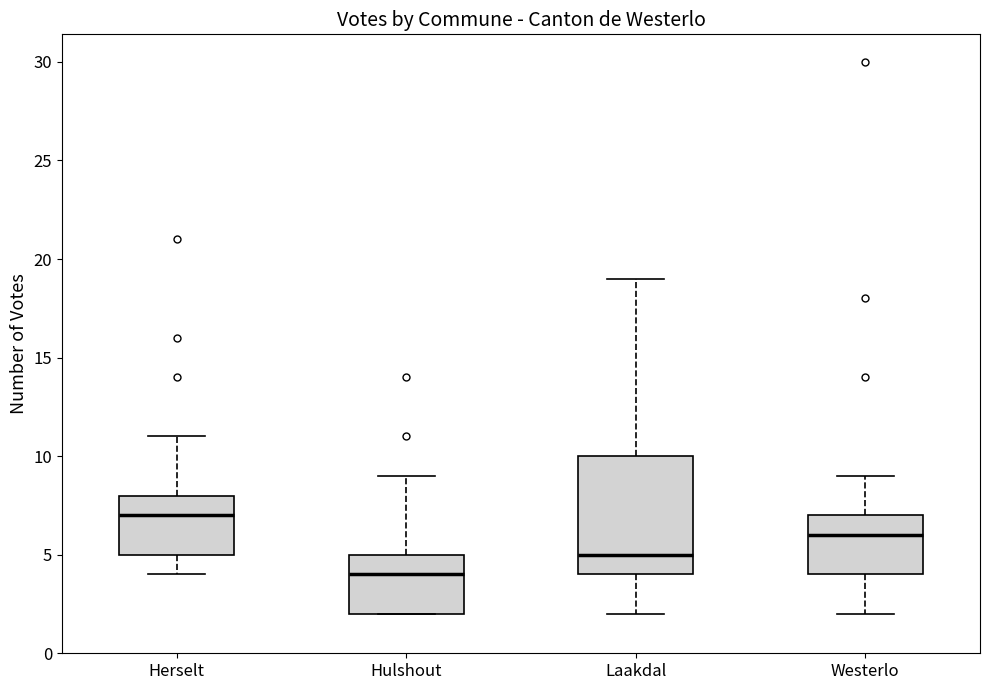

Reading left to right, read every box against the y-axis: the position of its median line, the range the box covers, and the ends of its whiskers. The values are not printed on the chart, so give them approximately, as read against the axis.

Herselt: median 7, box 5 to 8, whiskers 4 to 11
Hulshout: median 4, box 2 to 5, whiskers 2 to 9
Laakdal: median 5, box 4 to 10, whiskers 2 to 19
Westerlo: median 6, box 4 to 7, whiskers 2 to 9